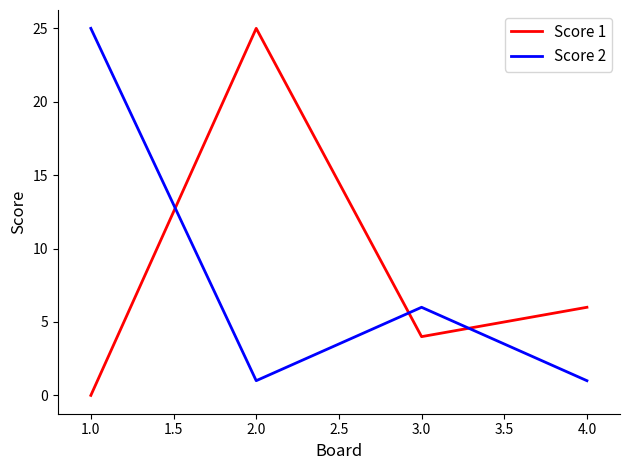

Which series has the largest total across all categories?

Score 1